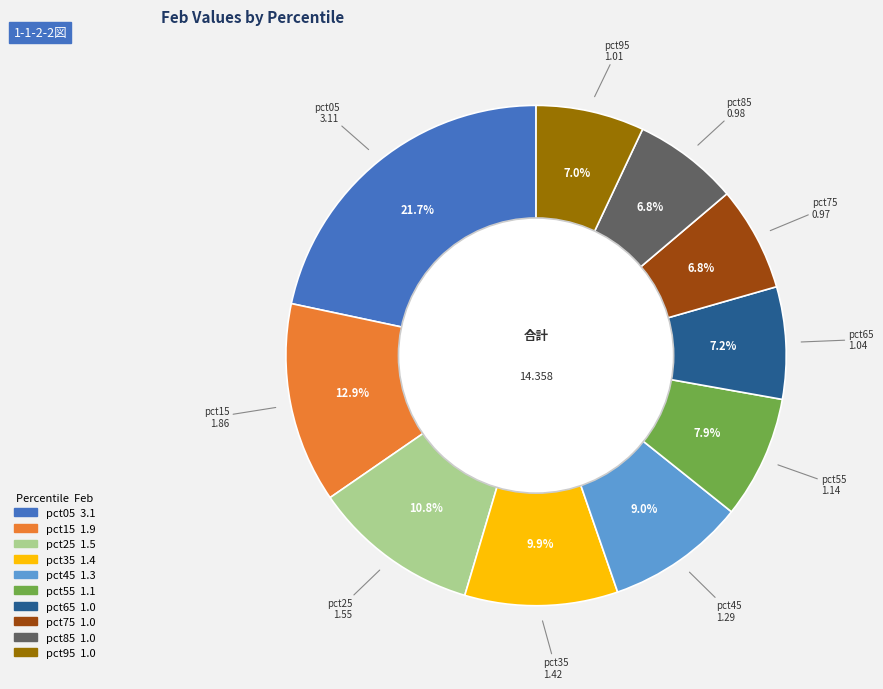

Which has a higher value, pct35 or pct55?

pct35